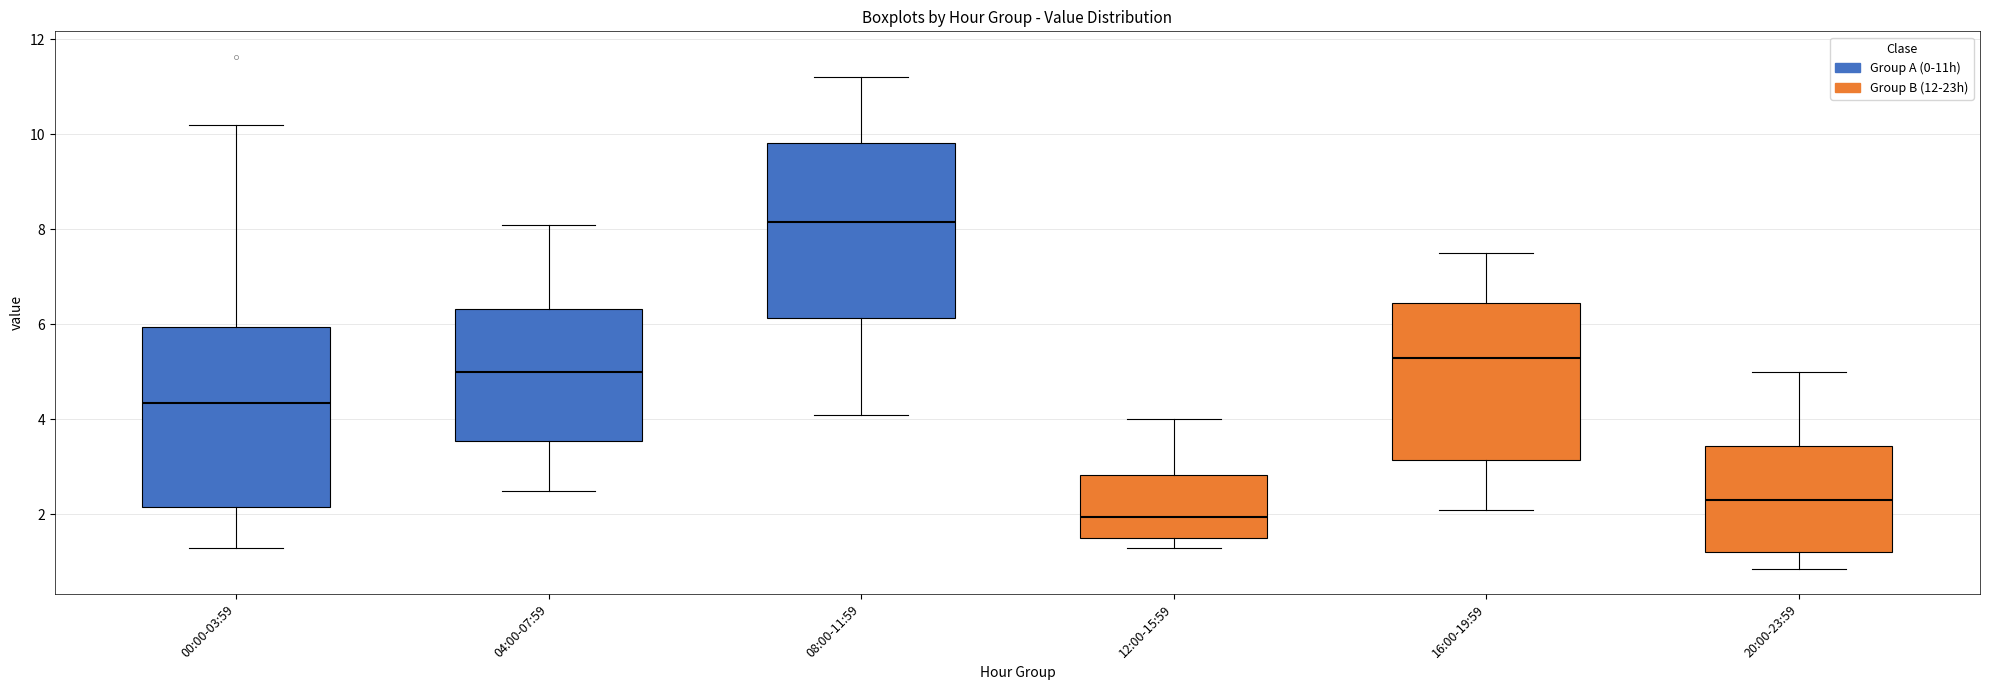

Where does the upper whisker of the box for 04:00-07:59 end on the y-axis? The values are not printed on the chart, so give them approximately, as read against the axis.

8.2